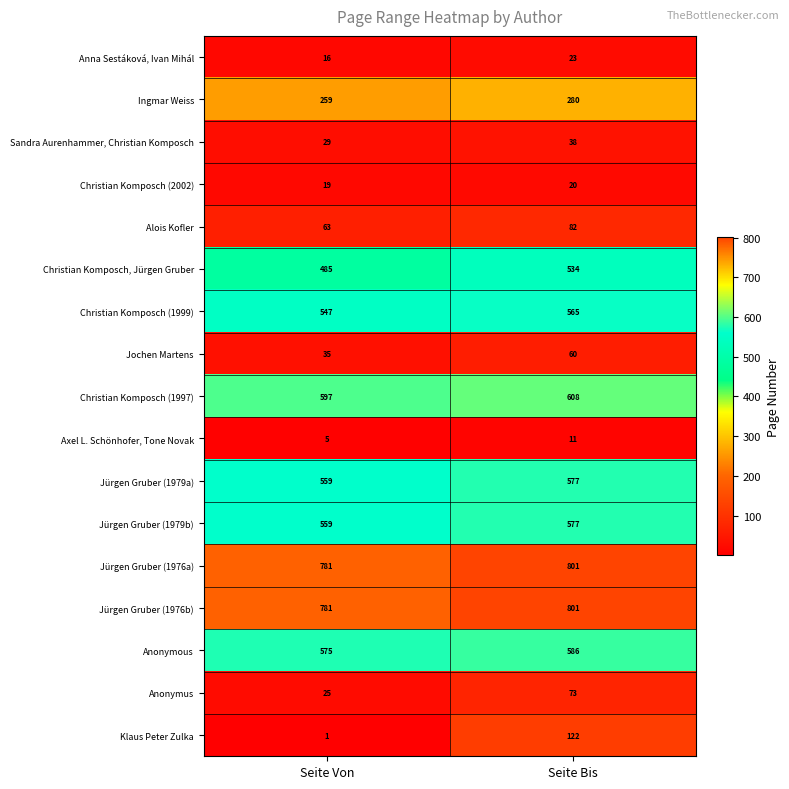

What is the spread (max minus min) of values at Seite Bis?

790